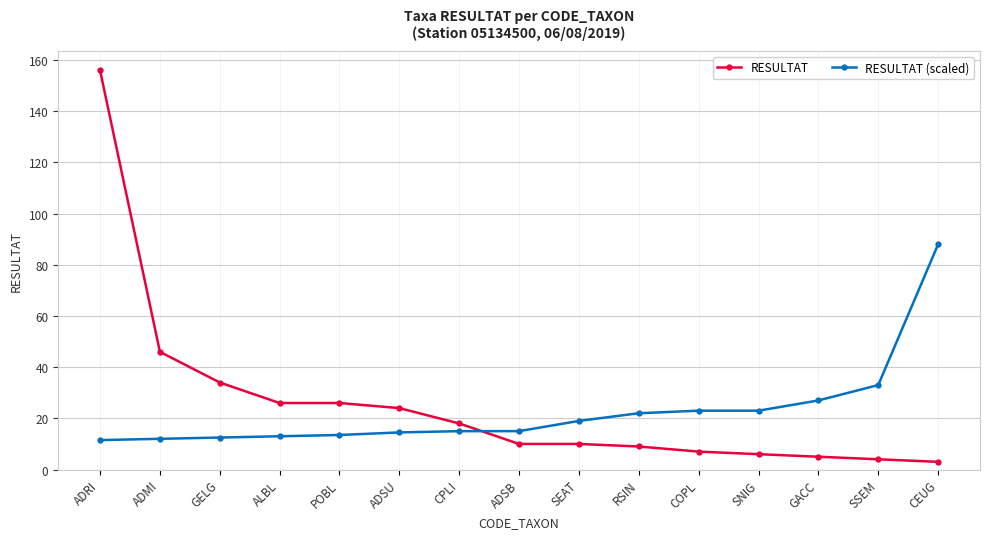

What is the total value across all series at SEAT?

29.0